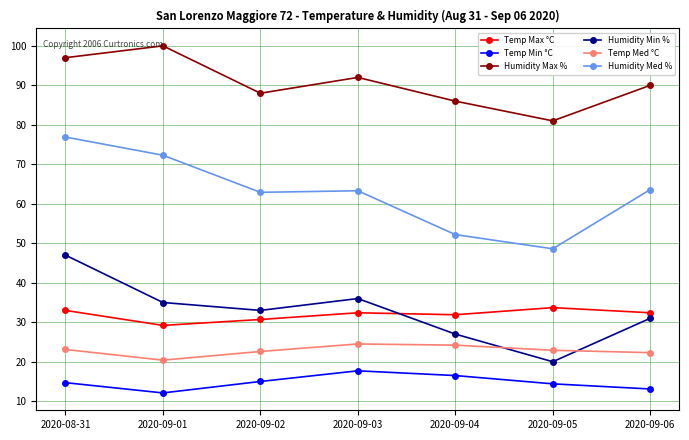

The Humidity Max % series shows 167.2 at 2020-08-31. True or false?

False